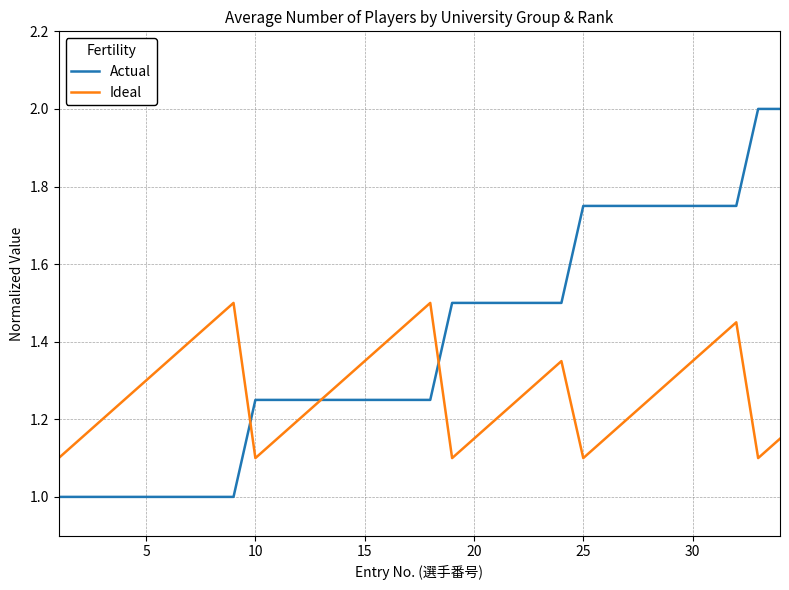

What is the maximum value for Actual?

2.0